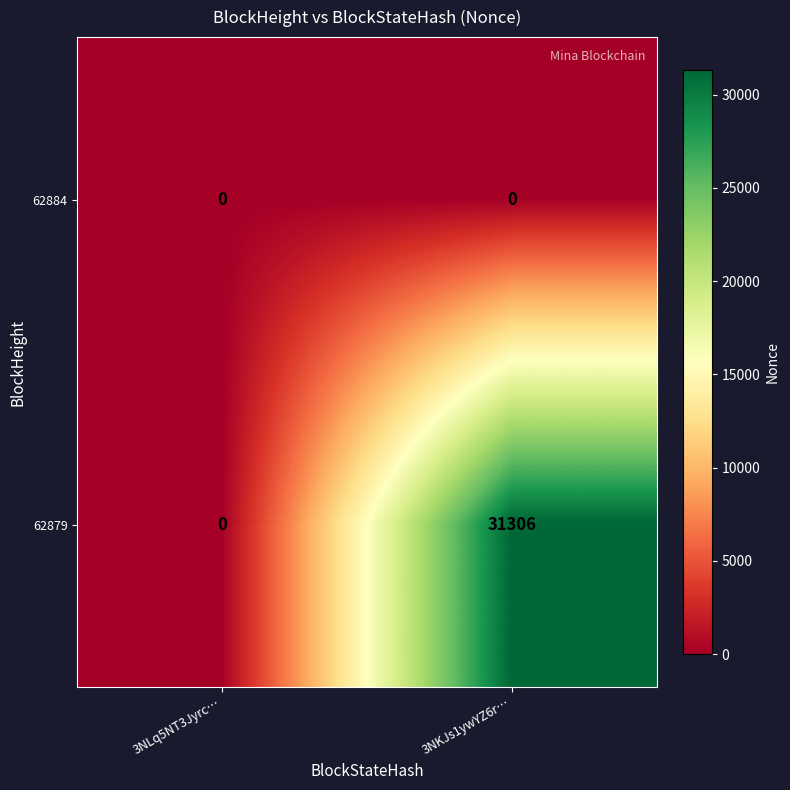

Reading left to right, extract all data points from this chart.

62884: 0	0
62879: 0	31306